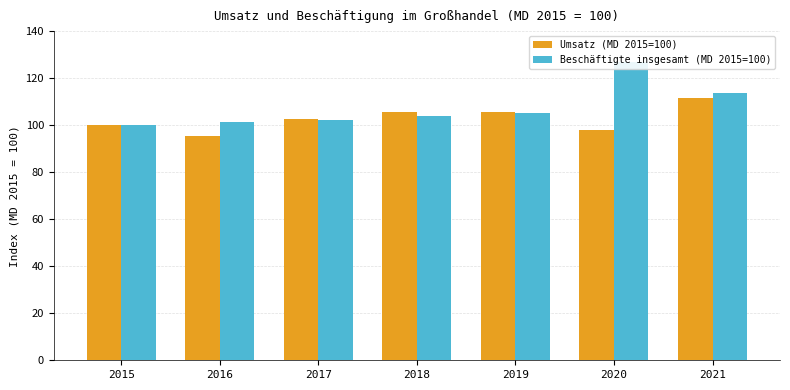

How many categories are shown in the chart?

7